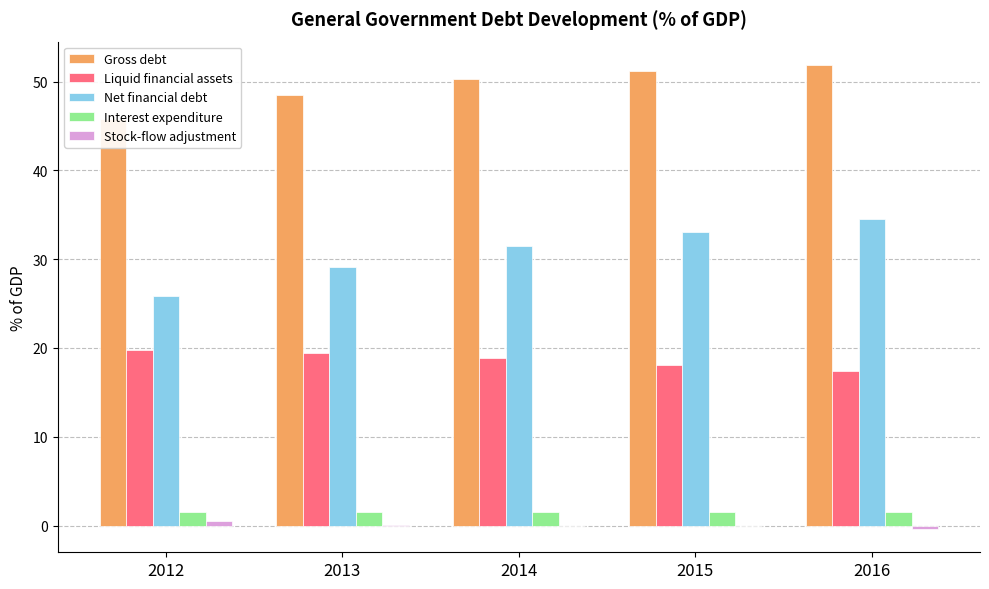

How many groups of bars are there?

5